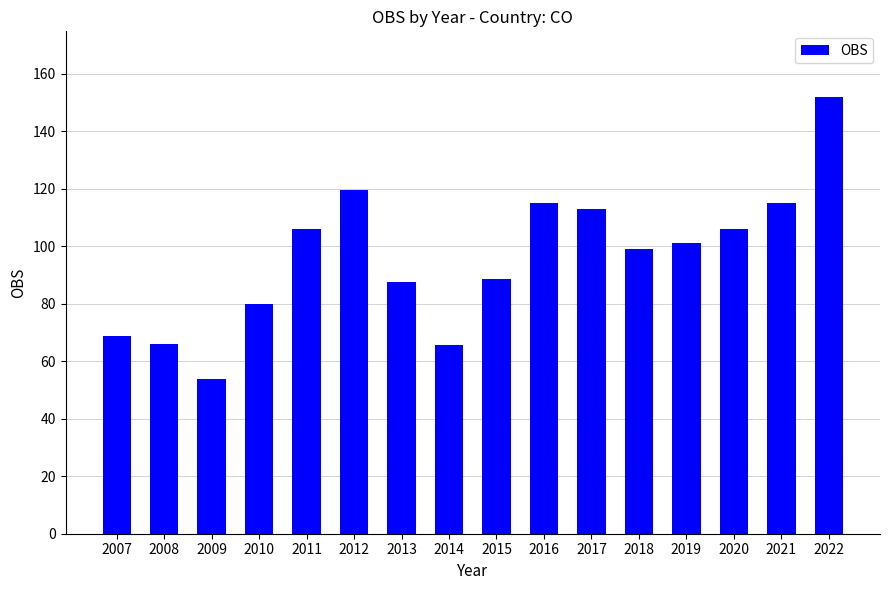

What is the ratio of the value at 2011 to the value at 2018?

1.1